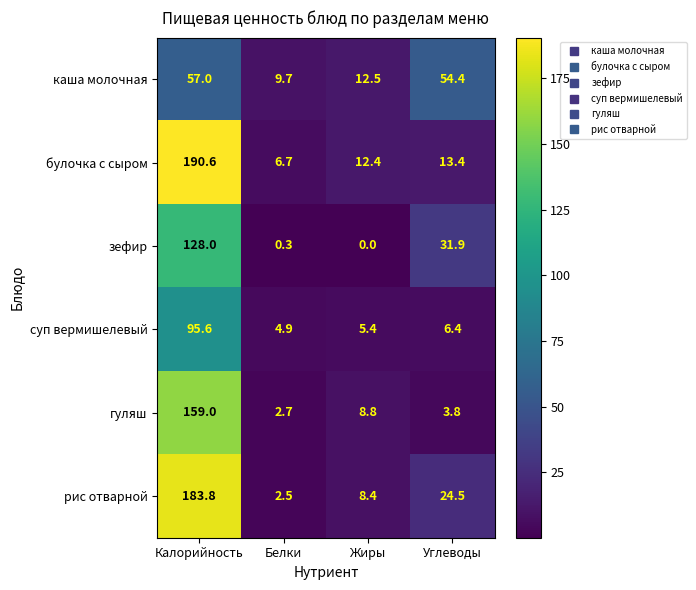

At how many categories does at least one series exceed 129?

1